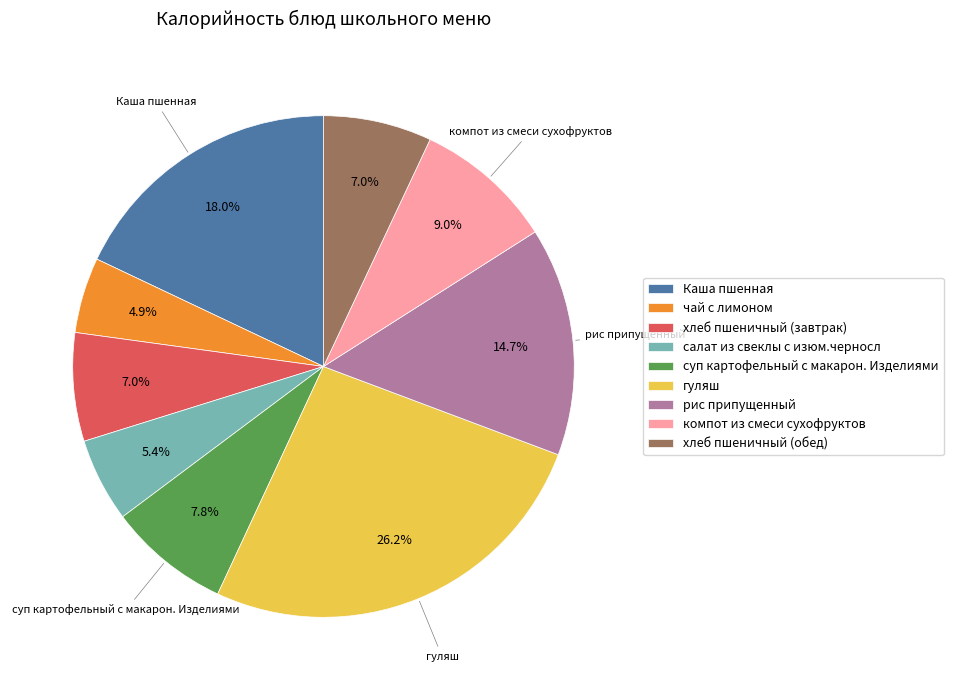

To the nearest percent, what portion does хлеб пшеничный (обед) represent?

7%